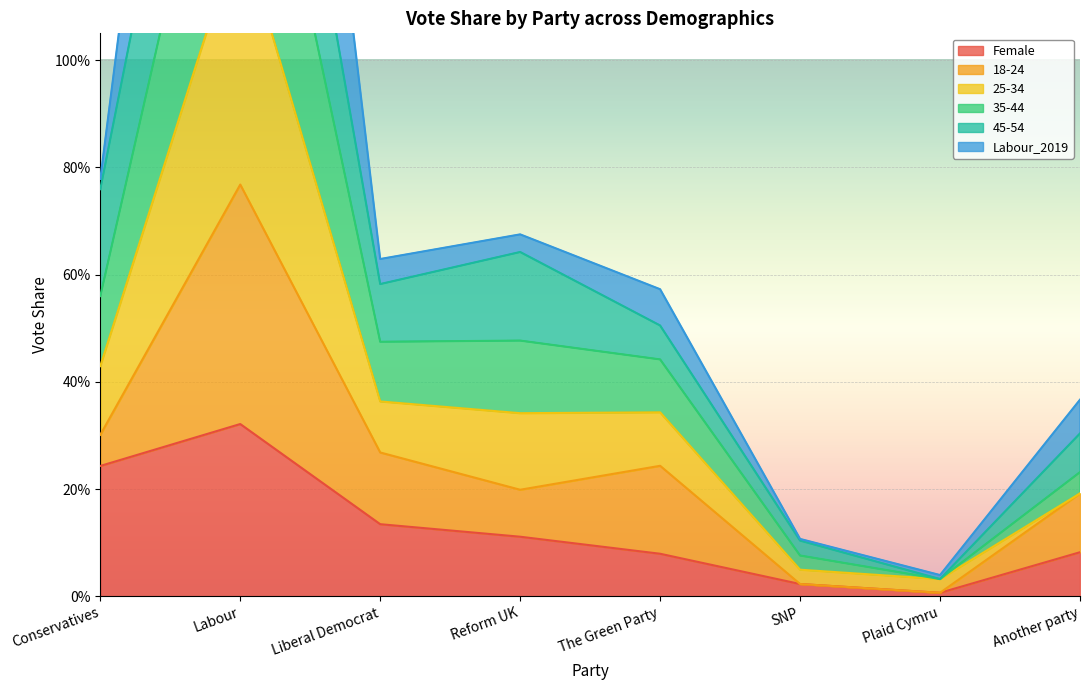

Between Liberal Democrat and Another party, which is larger?

Liberal Democrat